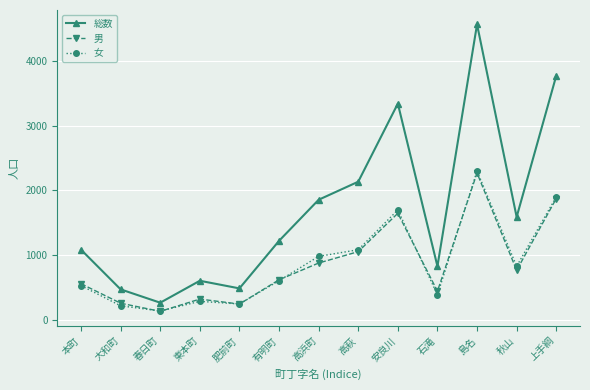

At how many categories does at least one series exceed 2351?

3